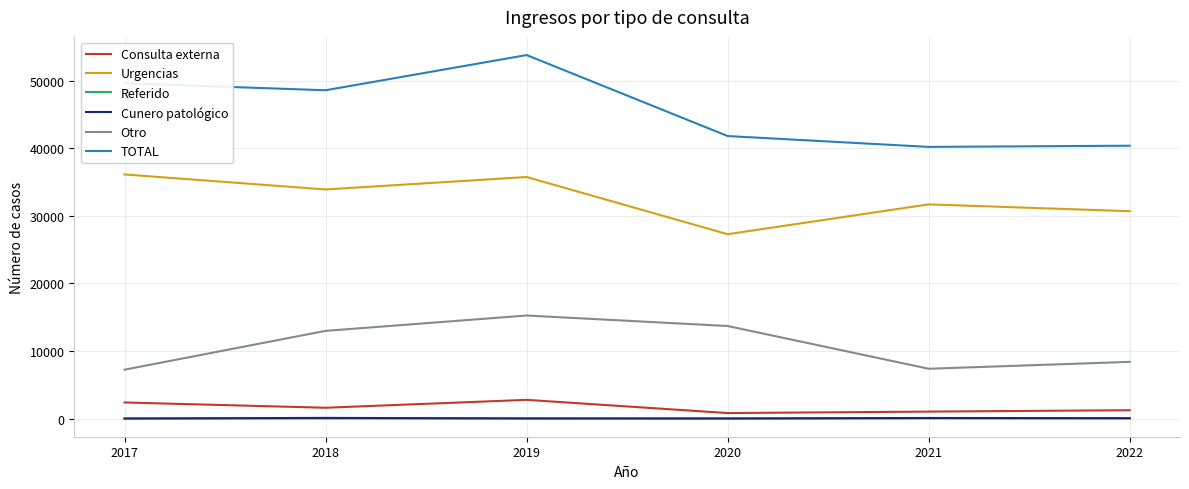

Where is the first local minimum for Urgencias?

2018